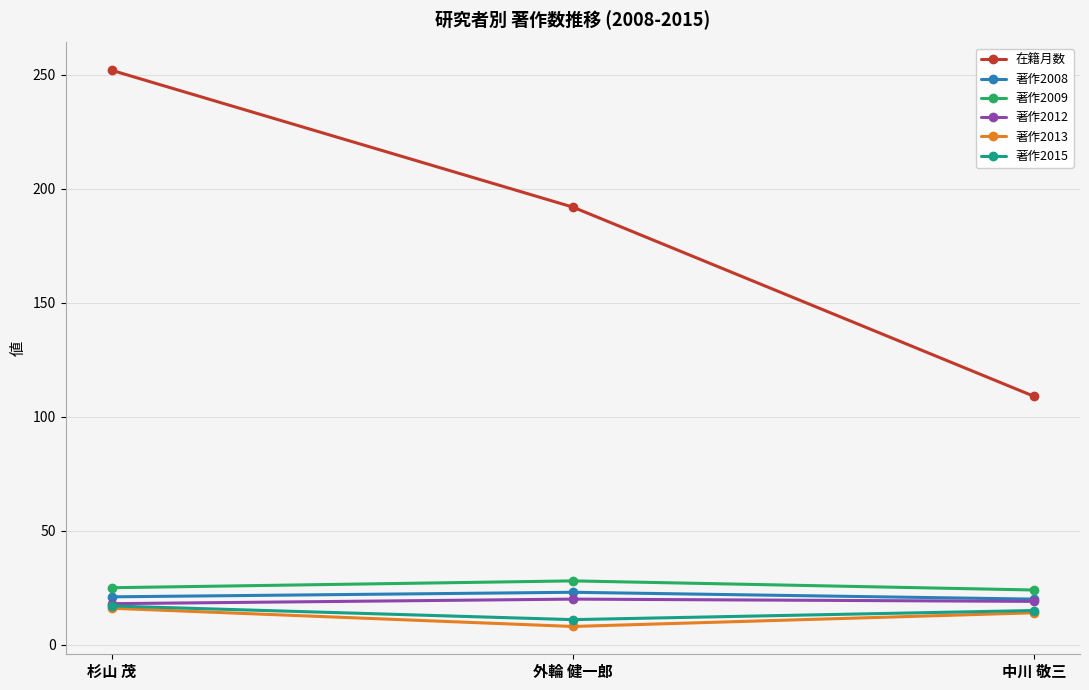

Where is 著作2009 nearest to the value 26?

杉山 茂